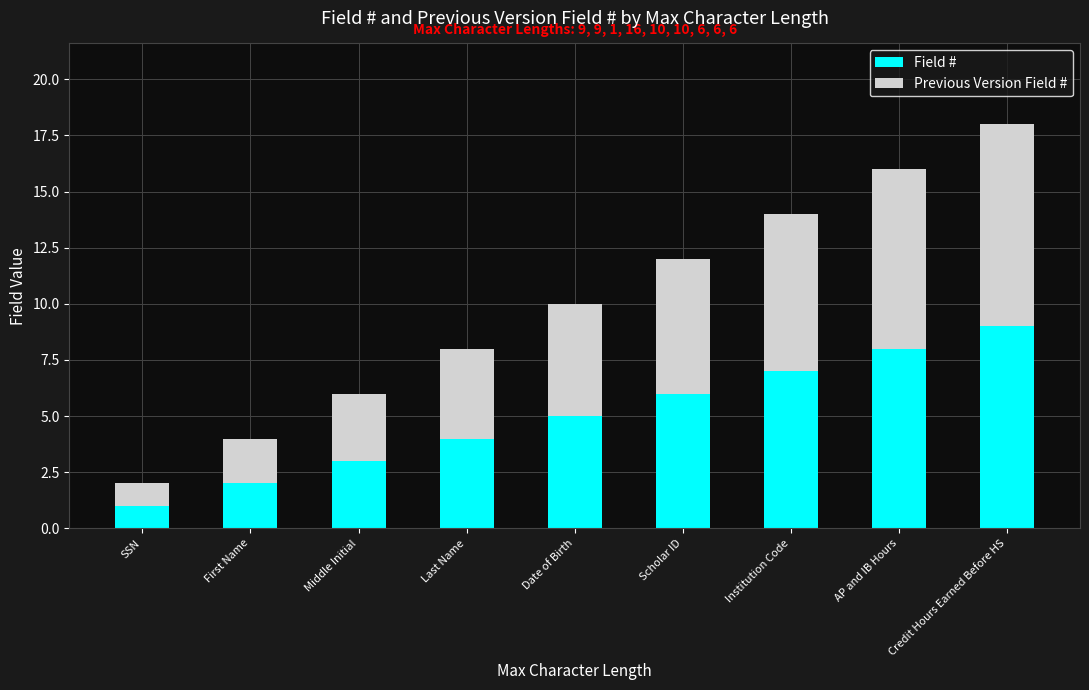

The Field # series shows 1 at First Name. True or false?

False